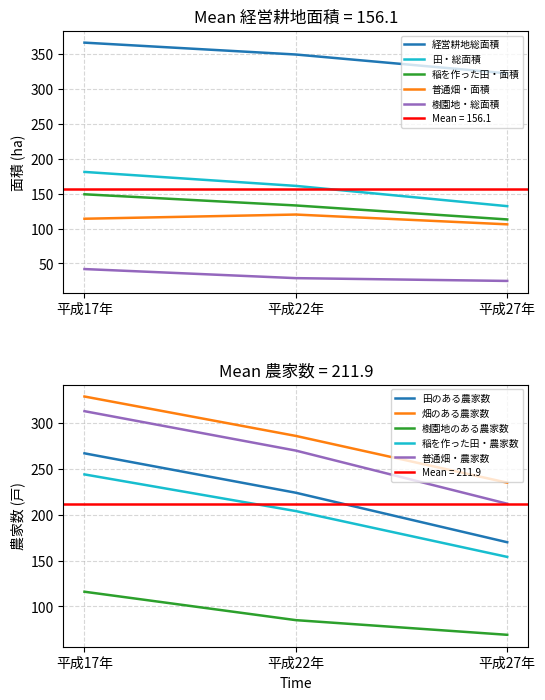

What is the greatest value displayed?

366